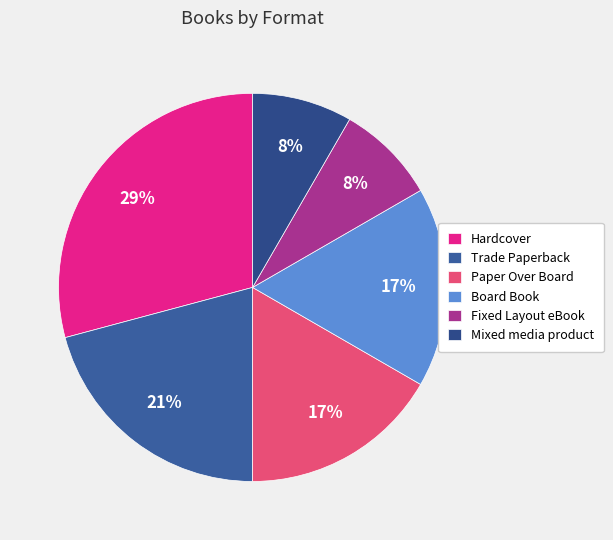

The Board Book slice represents 26% of the pie. True or false?

False